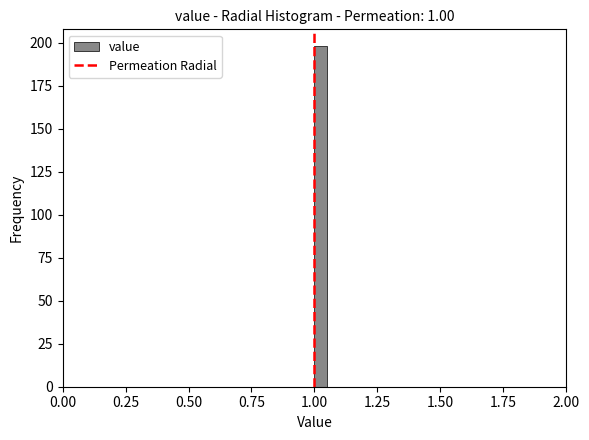

Around what value on the x-axis is the tallest bar? Give the approximate position of its centre, as read against the axis.

1.05